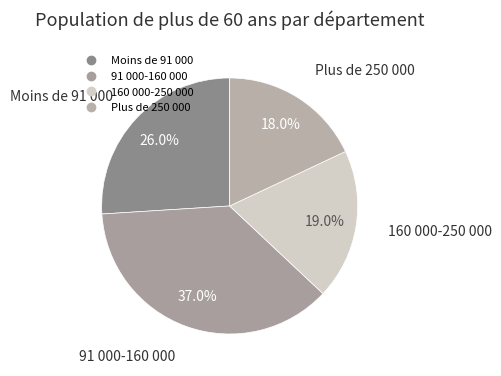

What is the smallest slice in the pie chart?

Plus de 250 000